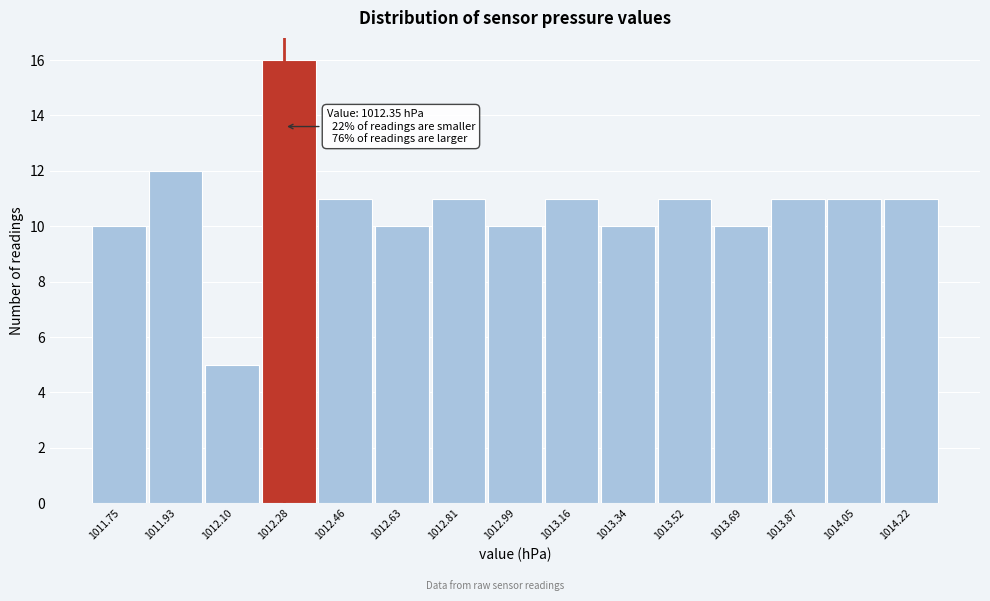

Reading left to right, extract all data points from this chart.

10	12	5	16	11	10	11	10	11	10	11	10	11	11	11